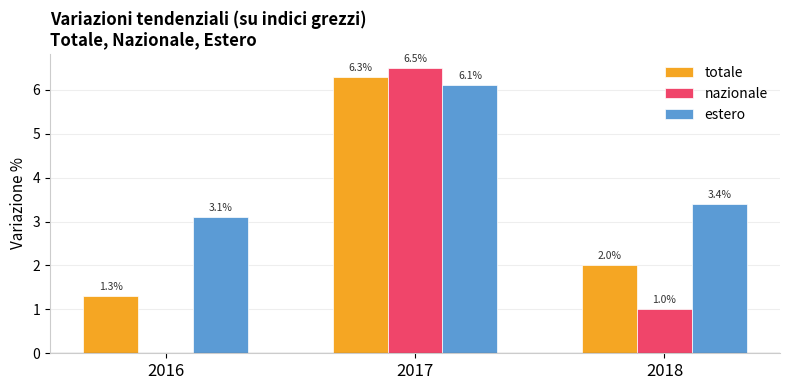

Is the value of estero at 2016 greater than the value of totale at 2017?

No